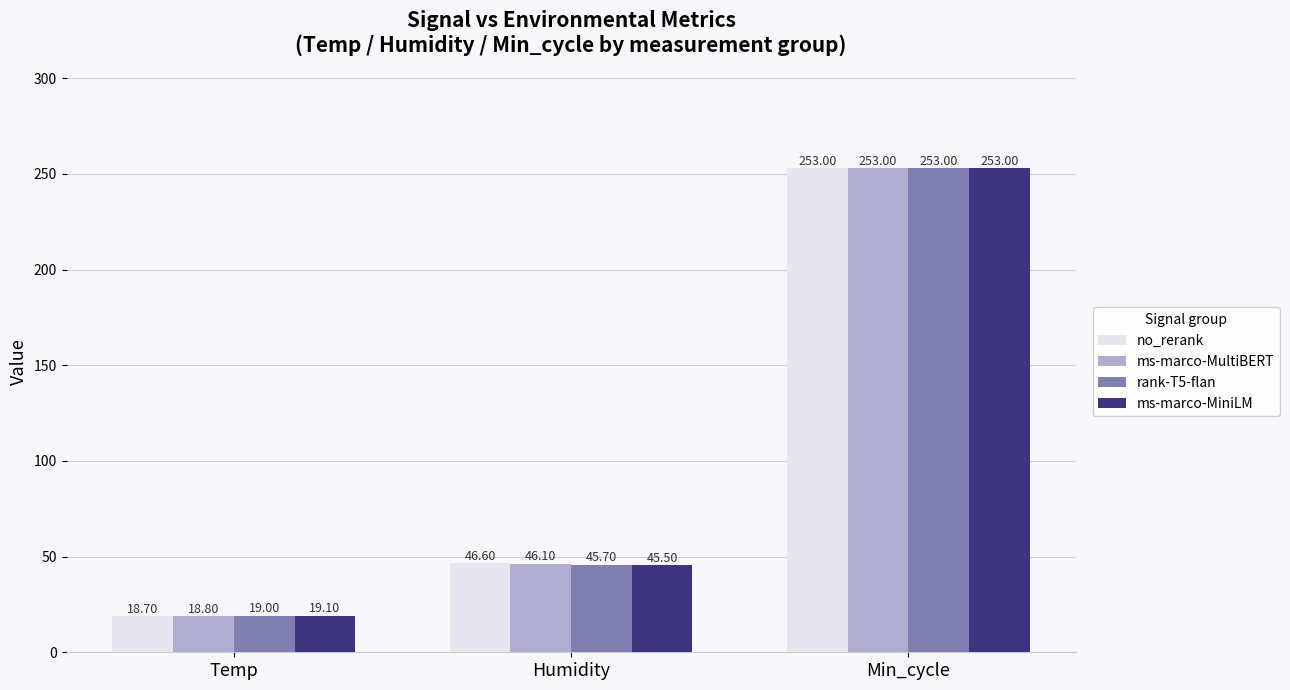

At which category is the sum across all series the highest?

Min_cycle